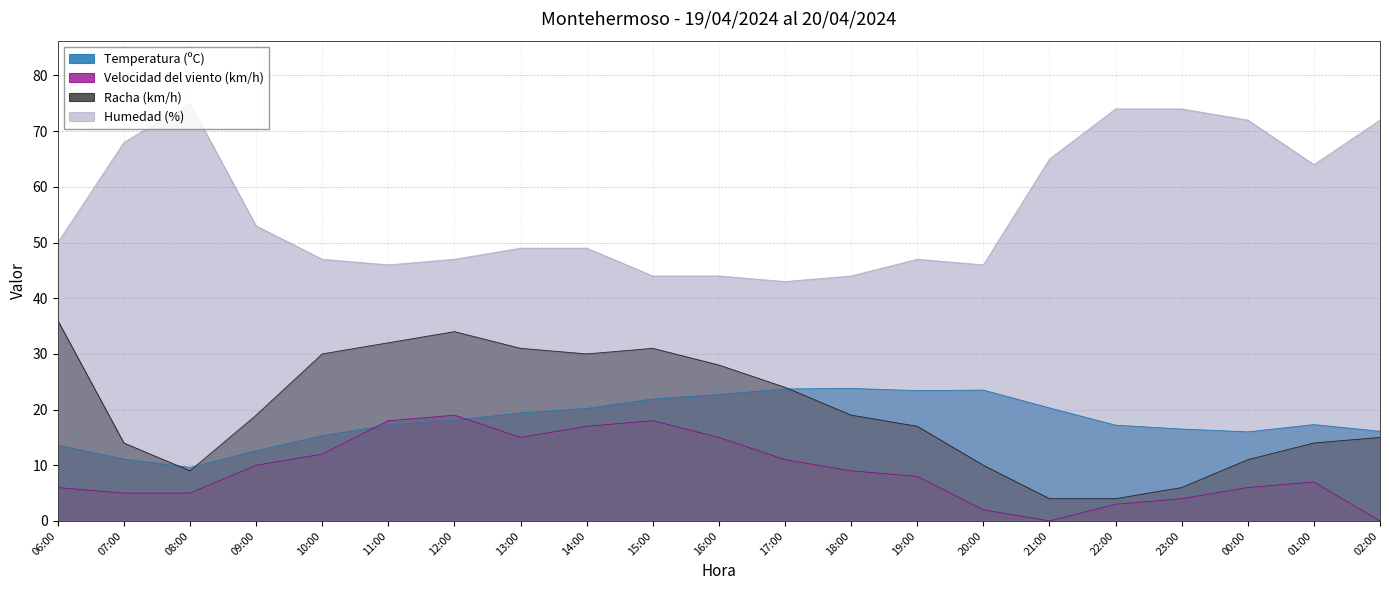

Where is the first local minimum for Velocidad del viento (km/h)?

13:00